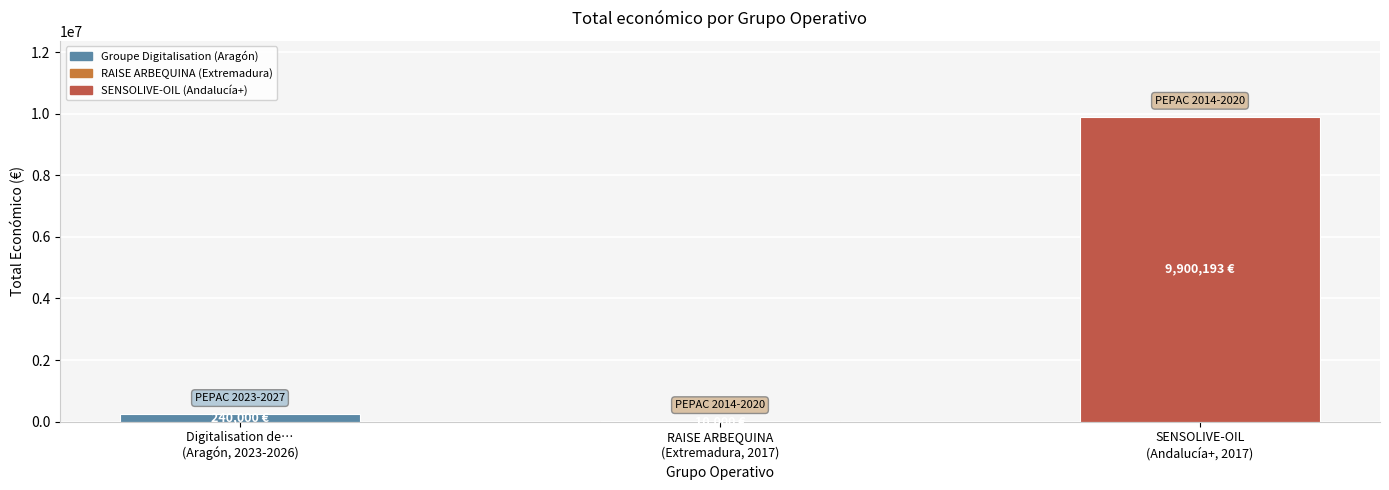

Reading left to right, extract all data points from this chart.

240000	10000	9900193